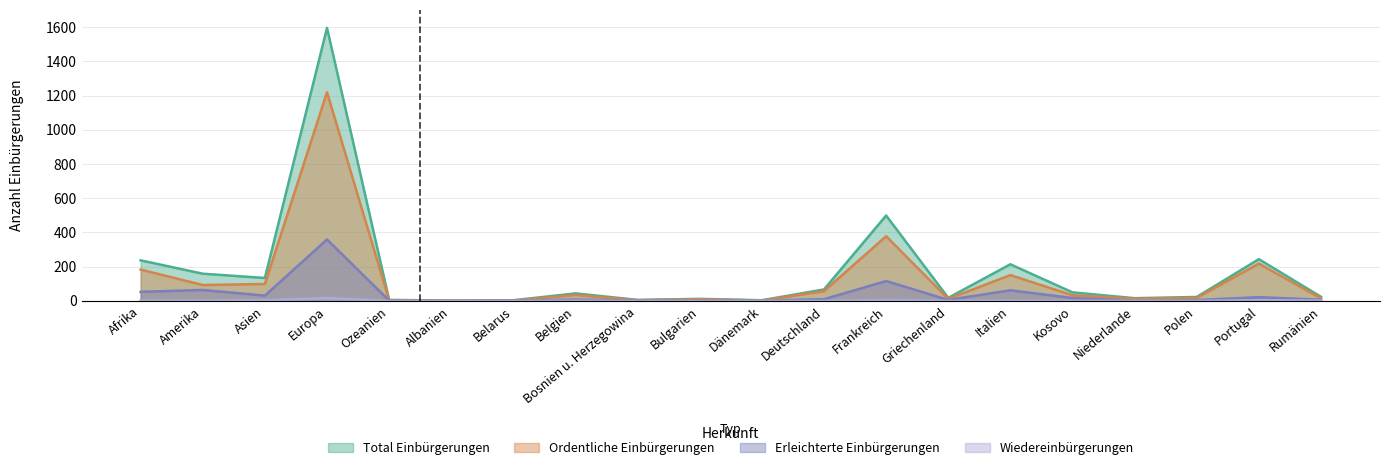

Does the chart display data point markers on the line(s)?

No